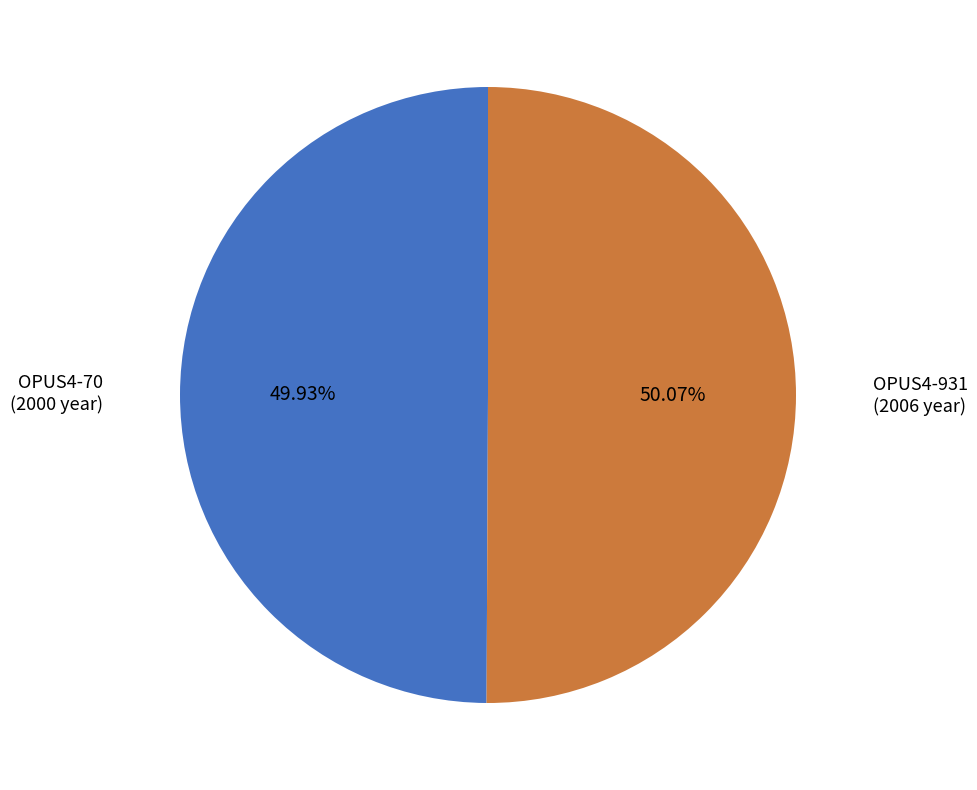

How many slices are in this pie chart?

2